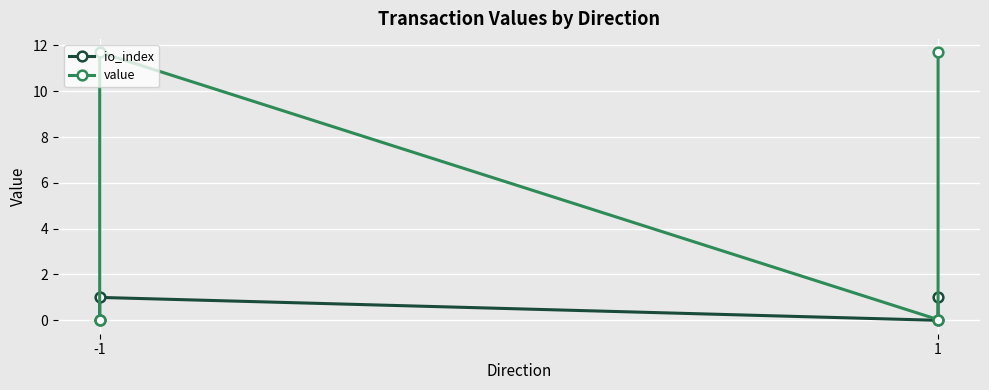

Is this an area chart (filled region under the line)?

No